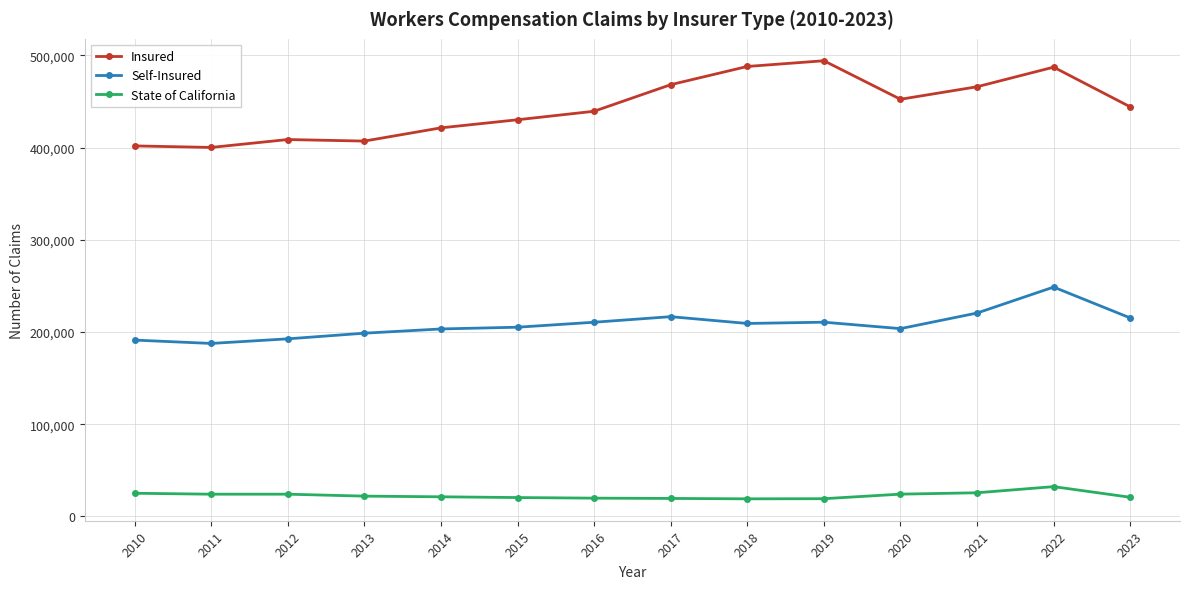

The value of Insured at 2017 is 468223. True or false?

True